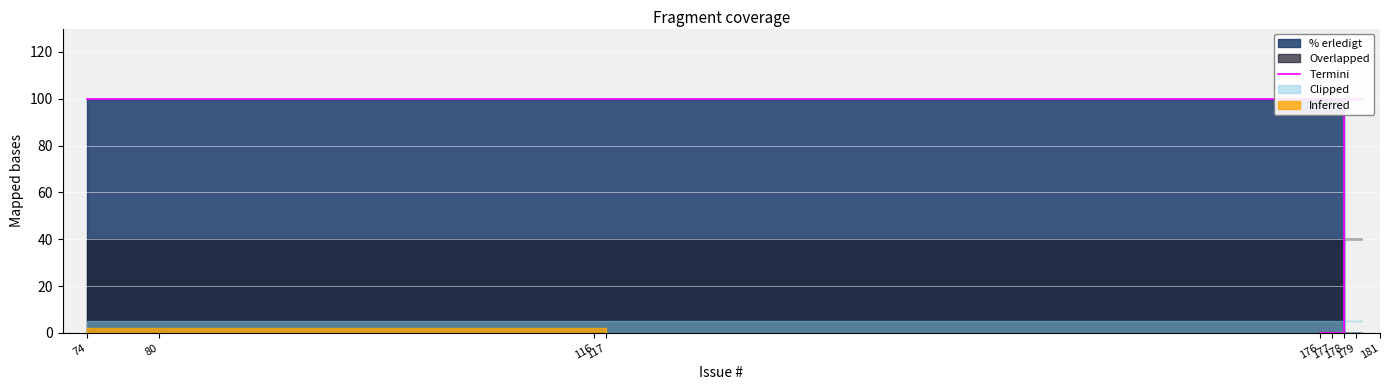

Rank the categories by value from lowest to highest.

177, 176, 74, 80, 117, 116, 181, 178, 179